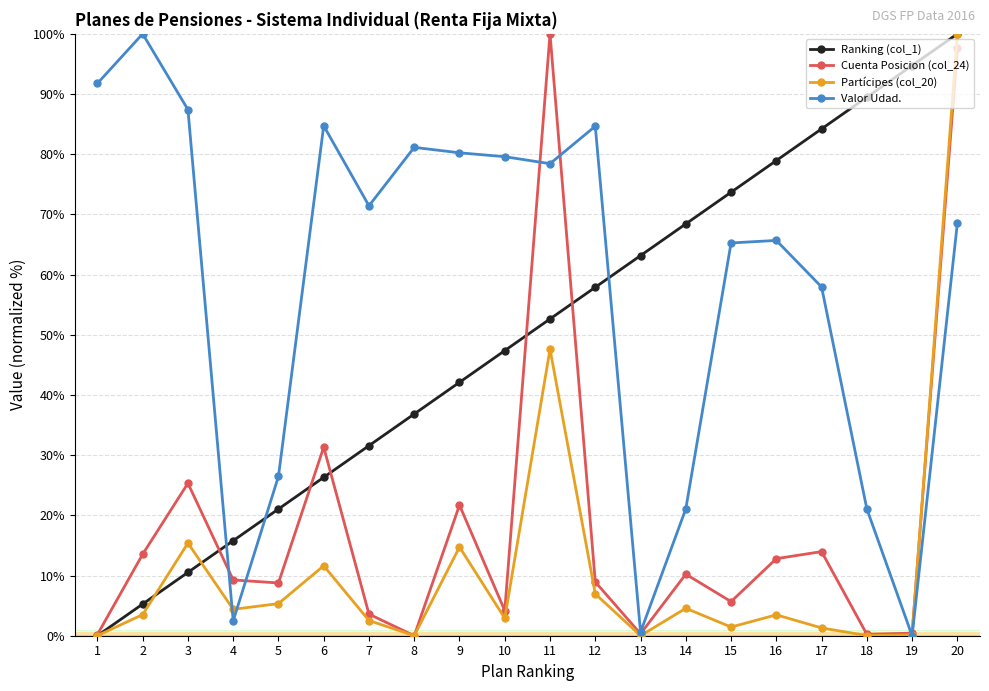

How many data points does each series have?

20